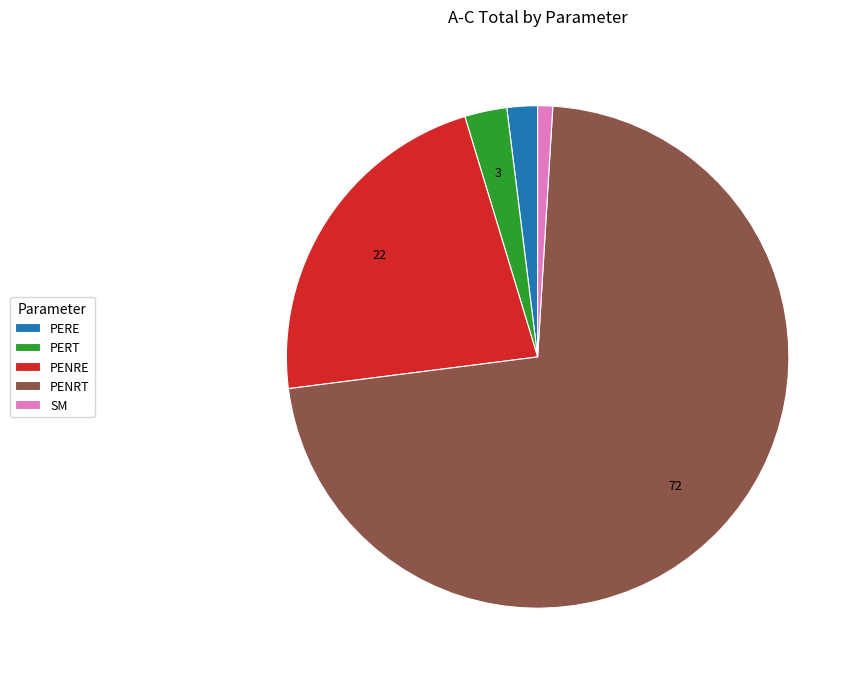

Does any single category account for the majority?

Yes